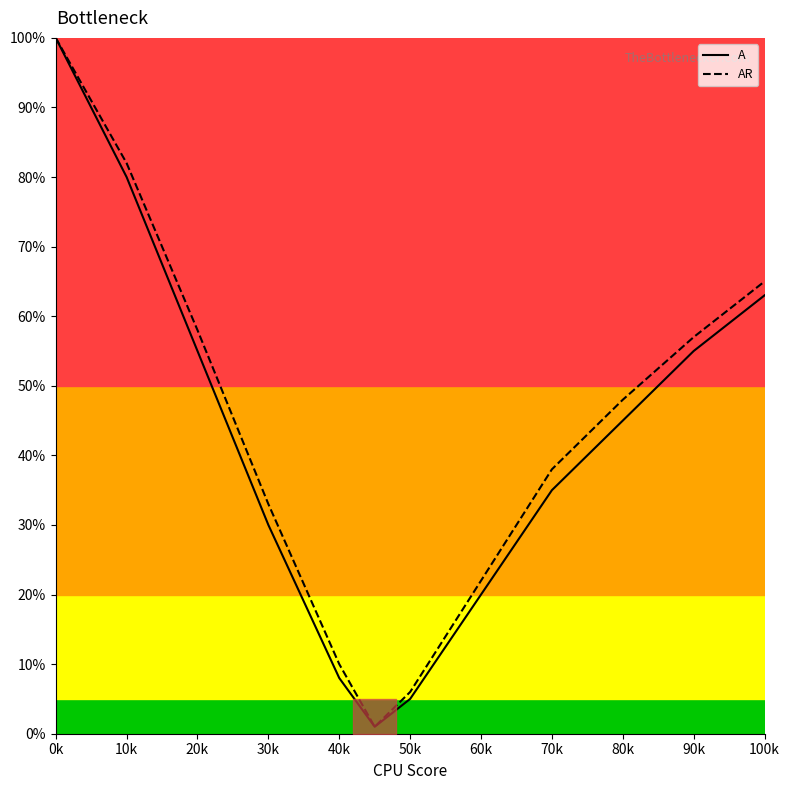

At which label is AR closest to 50?

80k